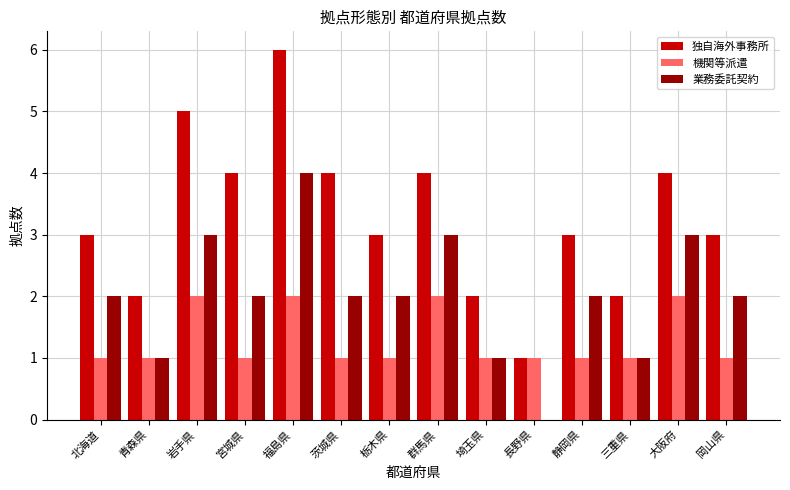

The value of 独自海外事務所 at 群馬県 is 6. True or false?

False